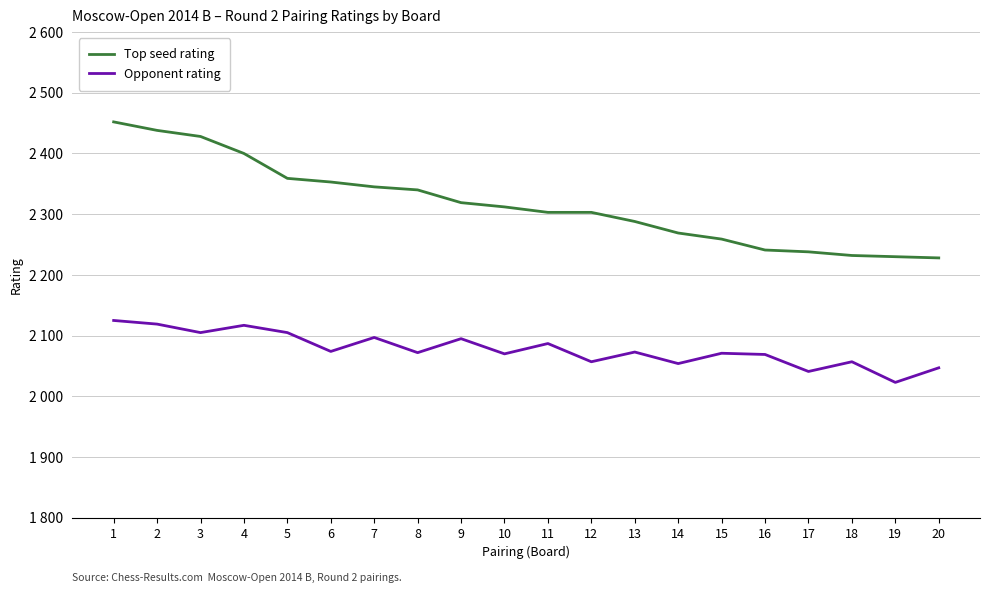

True or false: Top seed rating and Opponent rating cross at least once.

False